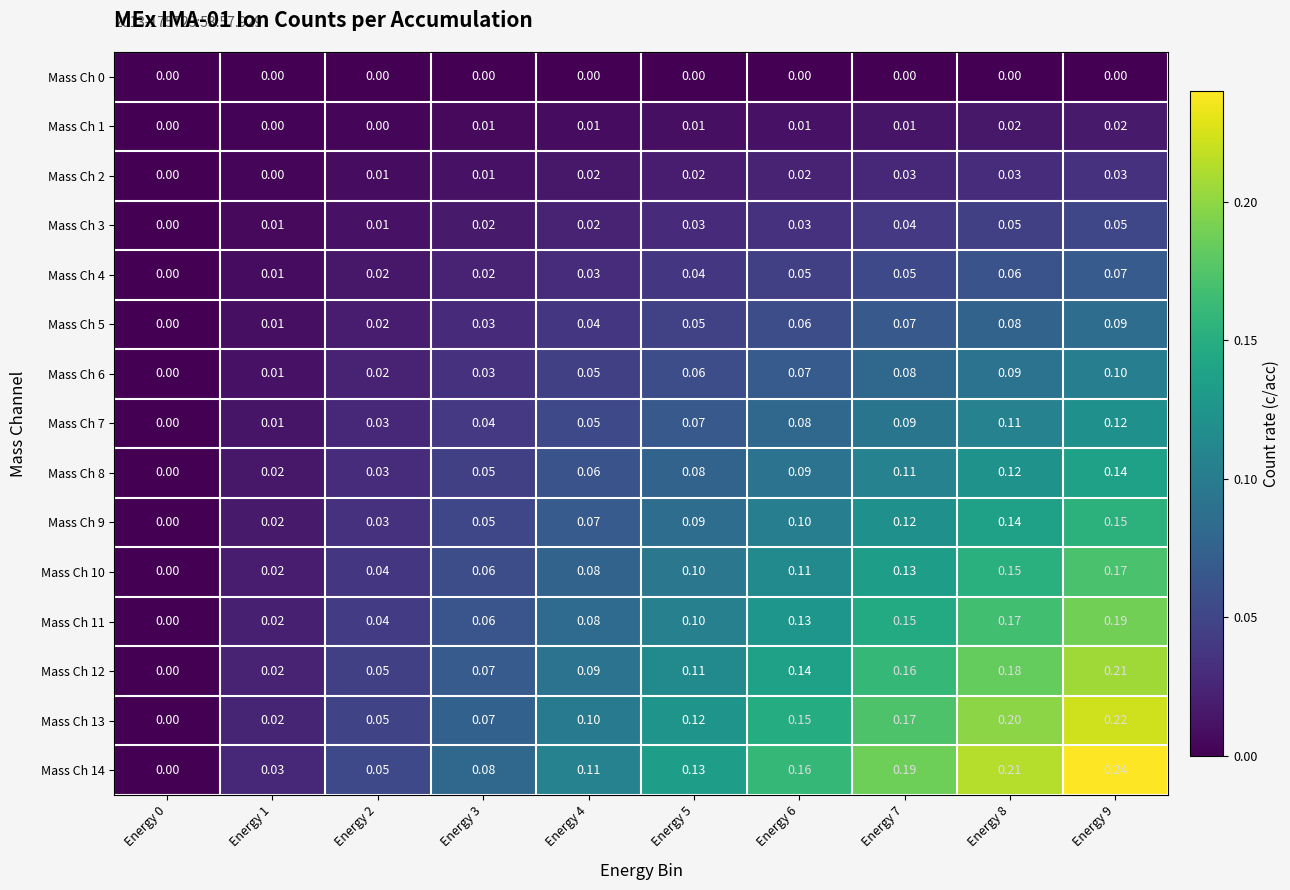

Is the value of Mass Ch 10 at Energy 7 greater than the value of Mass Ch 0 at Energy 7?

Yes